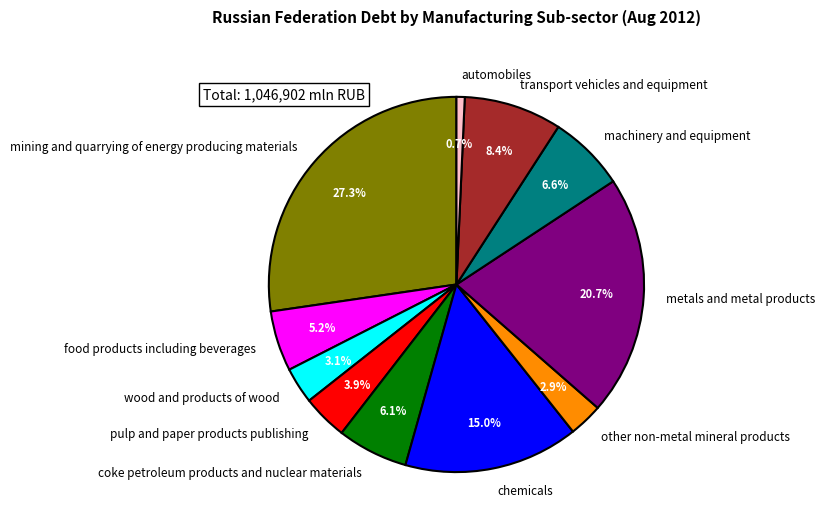

What is the ratio of the value at food products including beverages to the value at pulp and paper products publishing?

1.3